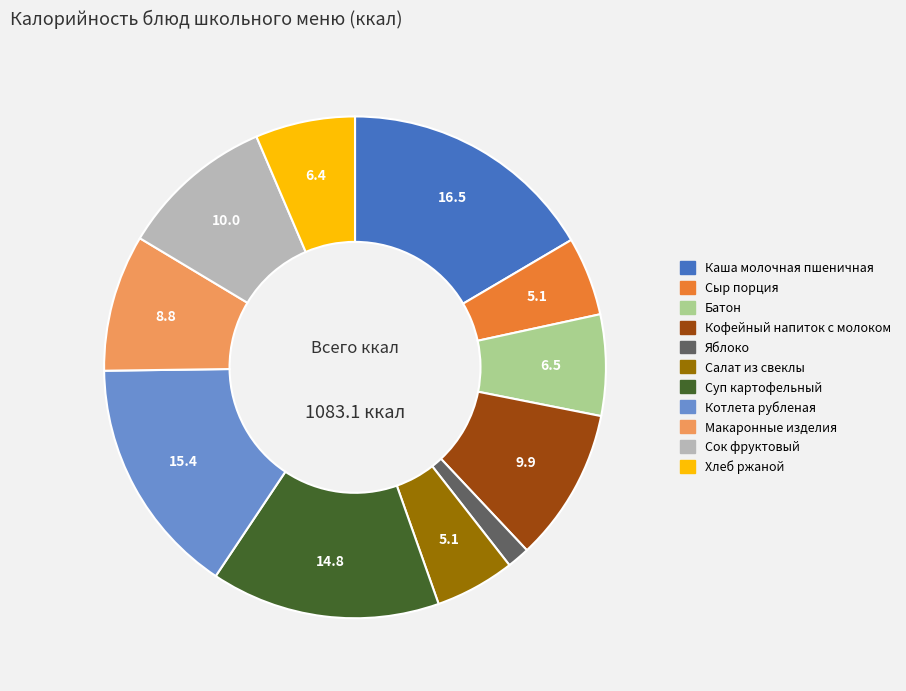

Is the sum of Кофейный напиток с молоком and Хлеб ржаной greater than half?

No